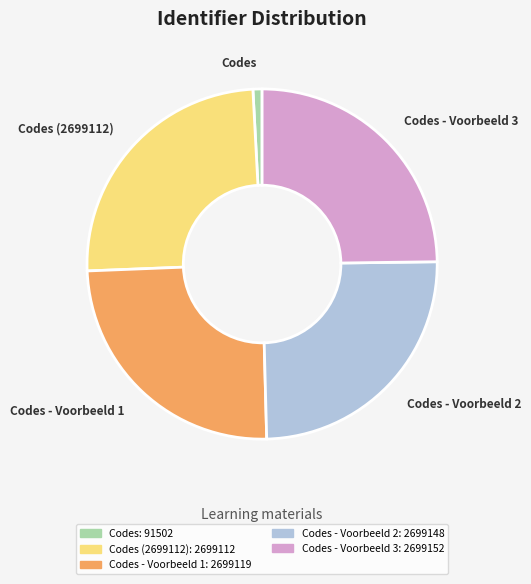

Is Codes (2699112) the majority of the pie?

No